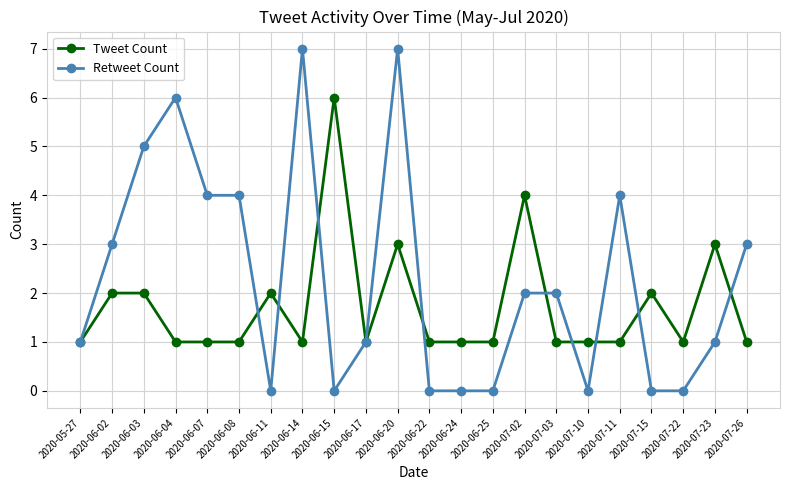

True or false: Tweet Count has a value of 2 at 2020-06-02.

True